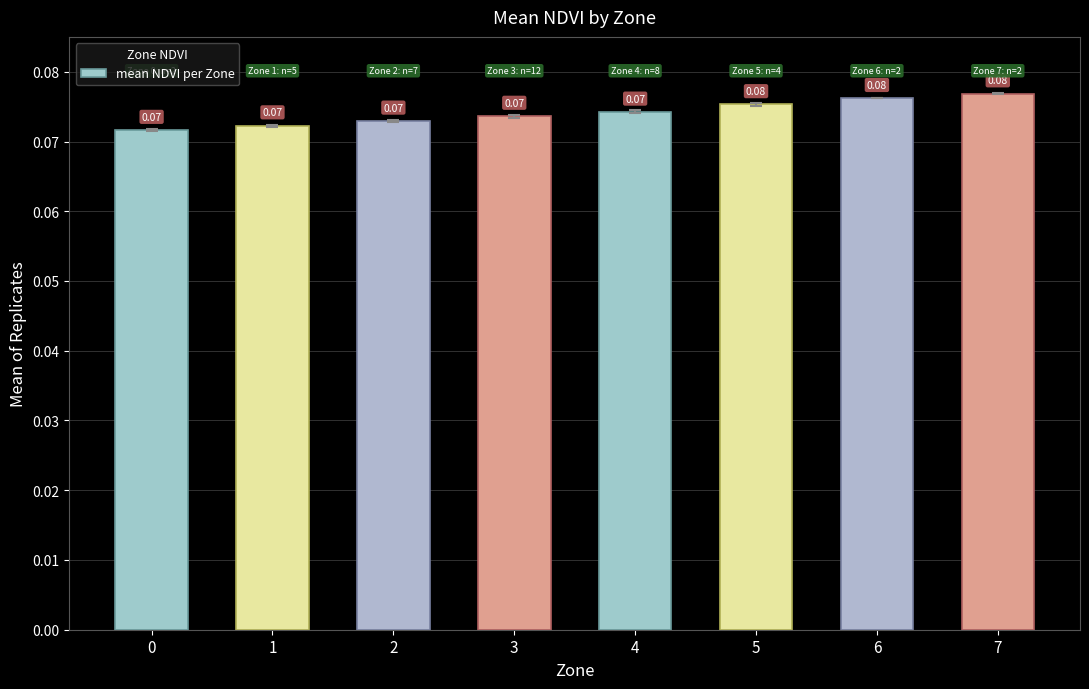

What is the sum of all values?

0.6